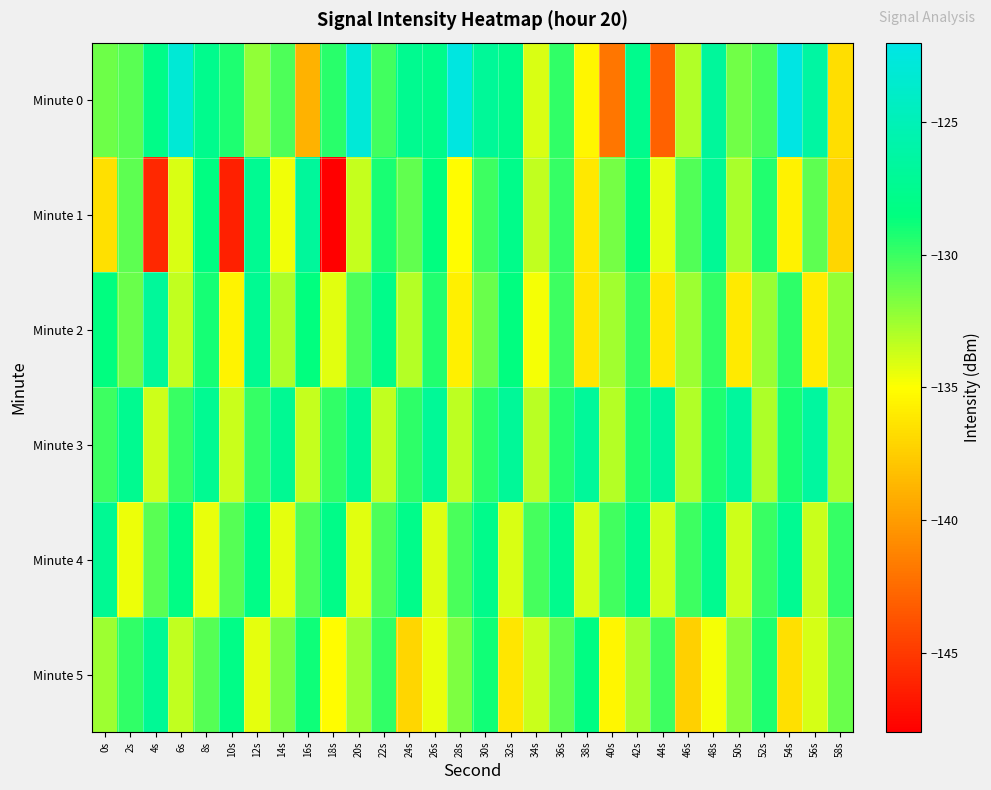

What is the smallest value displayed?

-147.9